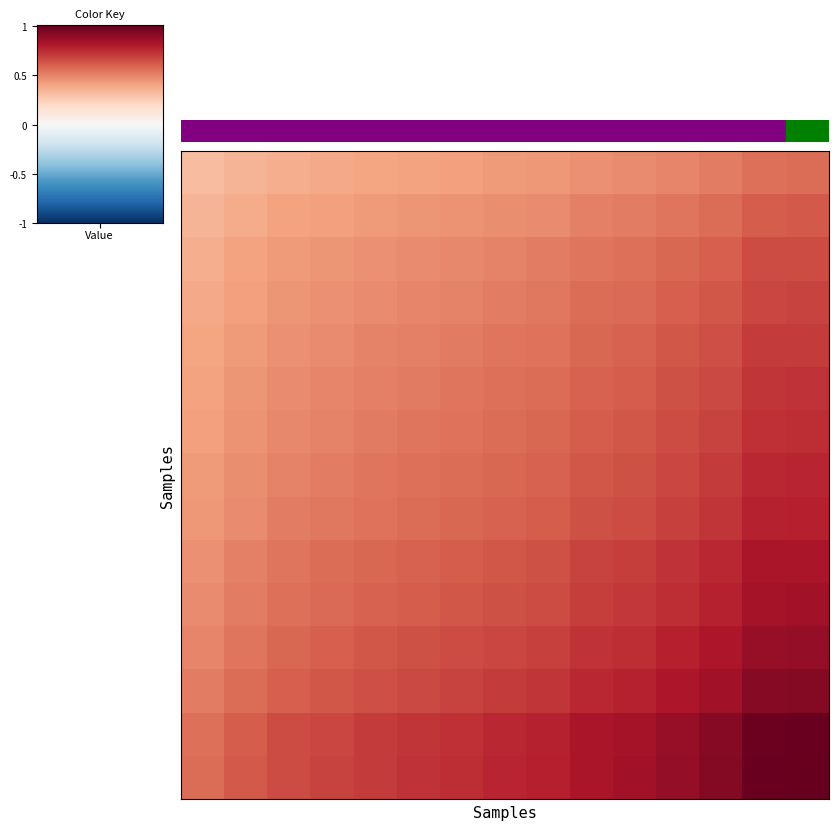

Count the number of categories in the chart.

15